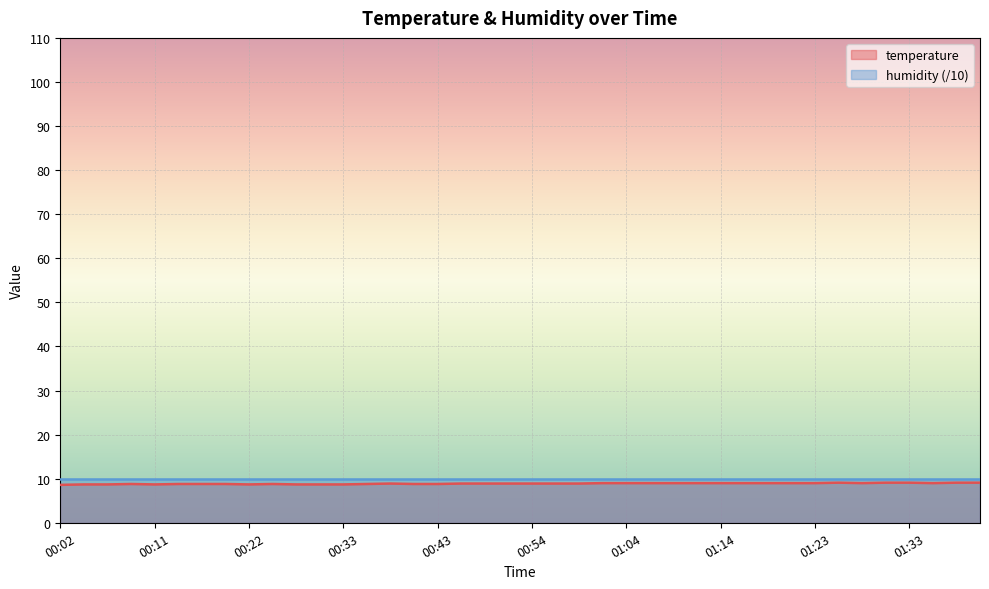

Which label corresponds to the largest value in the chart?

01:26